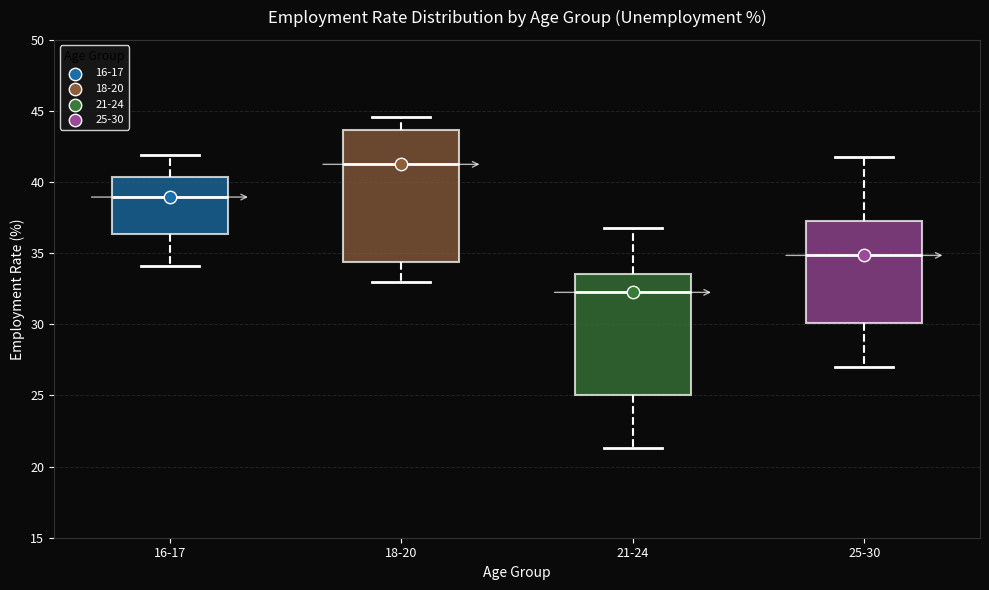

Reading left to right, read every box against the y-axis: the position of its median line, the range the box covers, and the ends of its whiskers. The values are not printed on the chart, so give them approximately, as read against the axis.

16-17: median 39.0, box 36.5 to 40.5, whiskers 34.0 to 42.0
18-20: median 41.5, box 34.5 to 43.5, whiskers 33.0 to 44.5
21-24: median 32.5, box 25.0 to 33.5, whiskers 21.5 to 37.0
25-30: median 35.0, box 30.0 to 37.5, whiskers 27.0 to 42.0